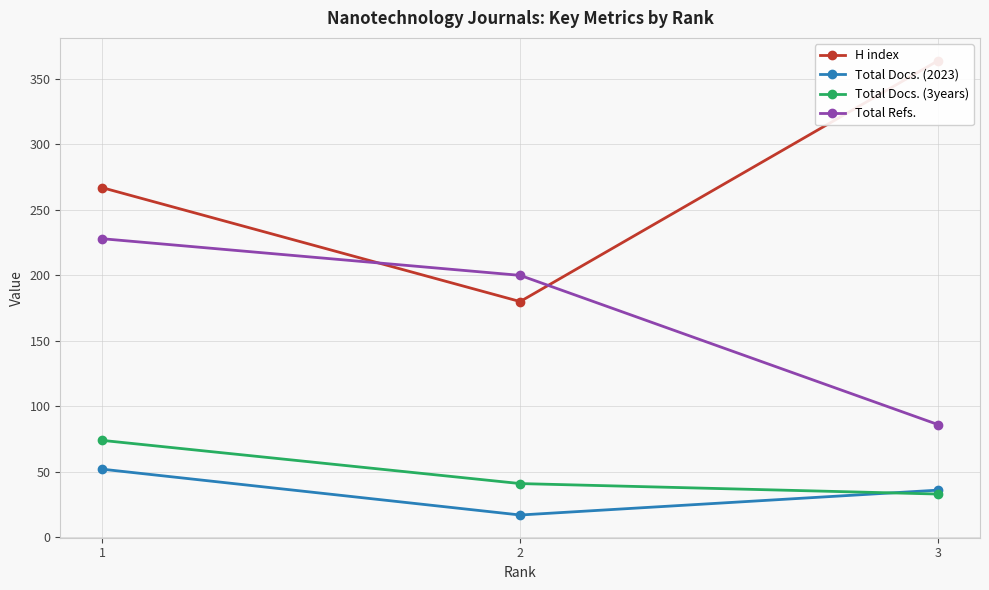

Is it true that Total Refs. equals 62 at 1?

False